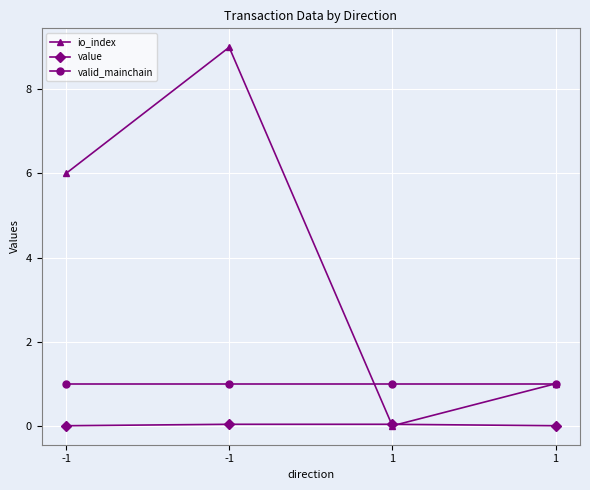

What is the sum of all io_index values?

16.0